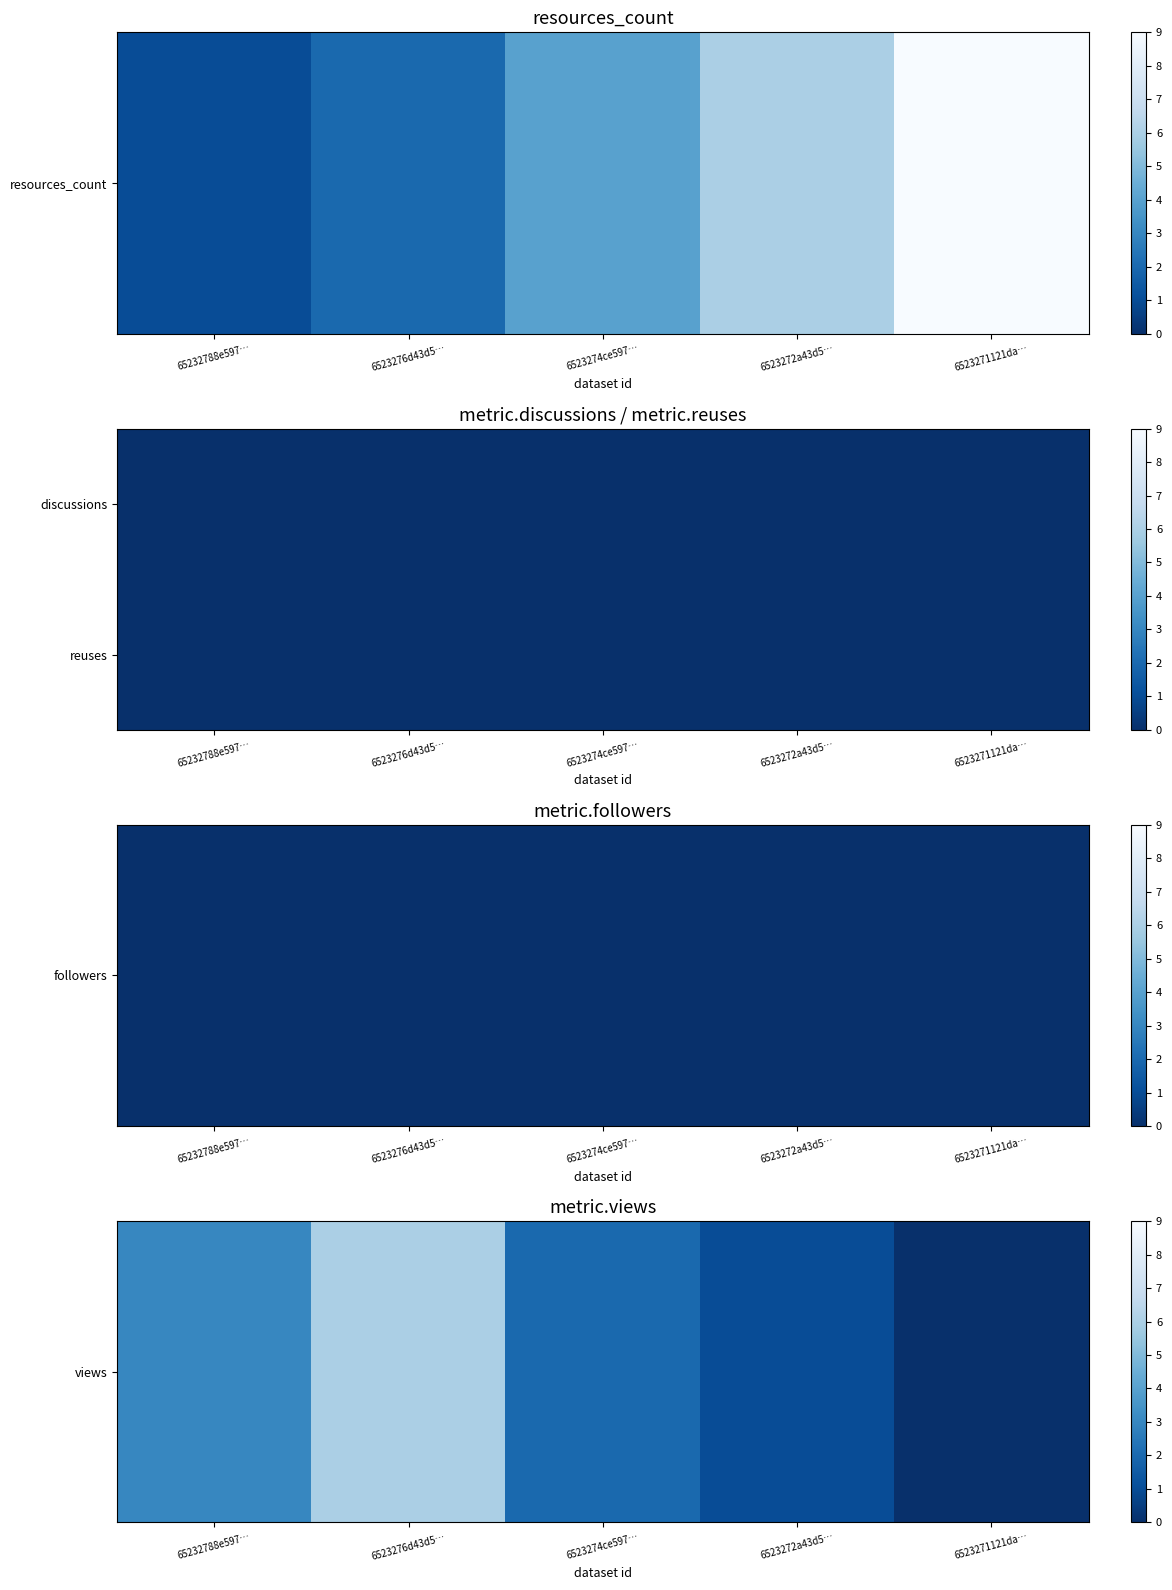

List the labels in order of views value, smallest first.

6523271121da…, 6523272a43d5…, 6523274ce597…, 65232788e597…, 6523276d43d5…